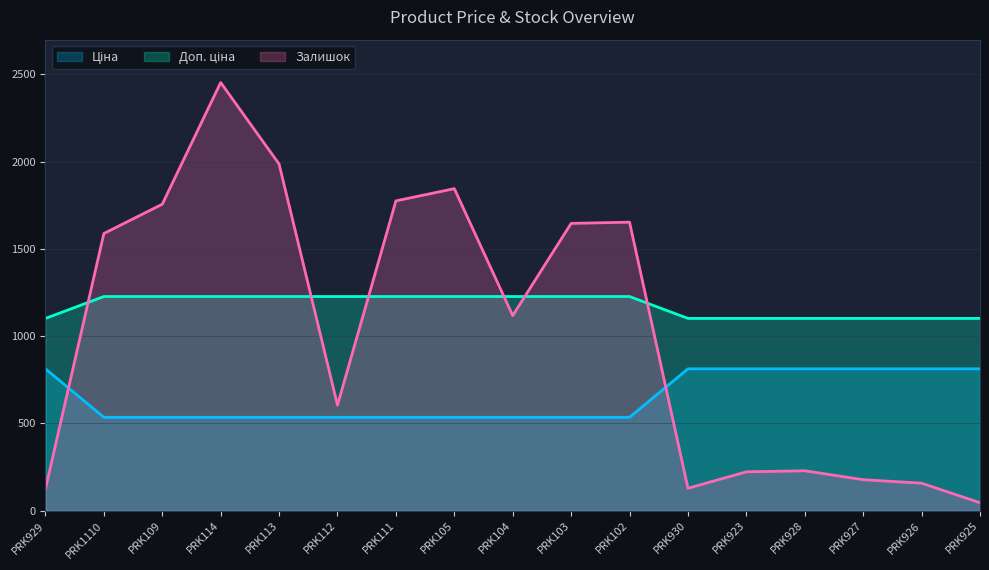

True or false: Доп. ціна has more than 0 interior local peaks.

False